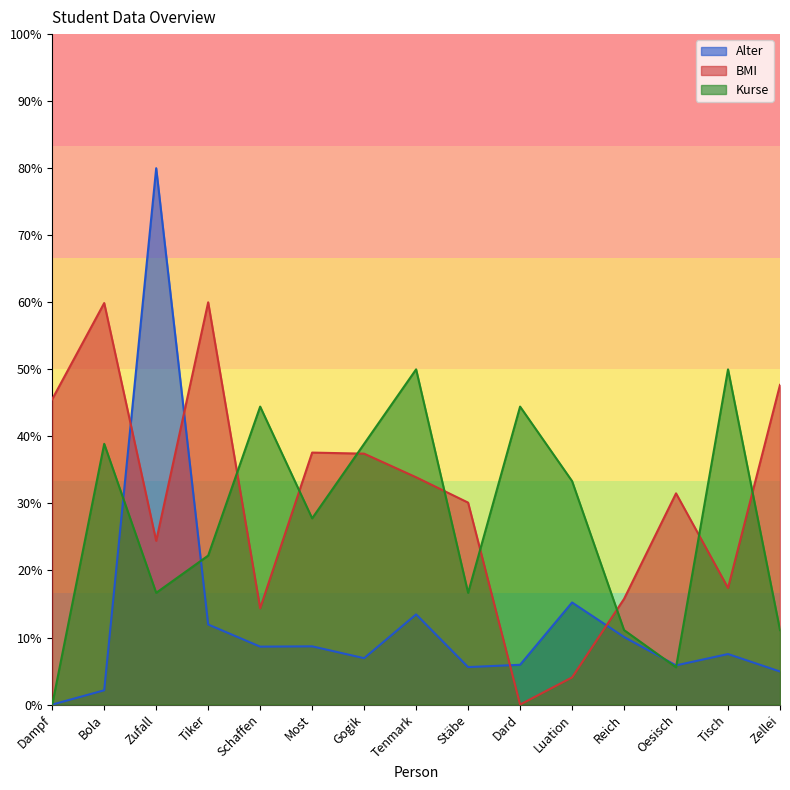

Which series has the largest total across all categories?

BMI